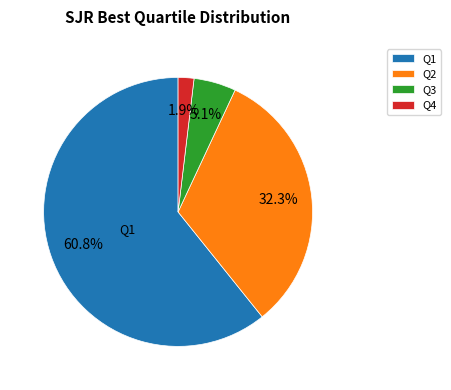

How many segments does this pie chart have?

4